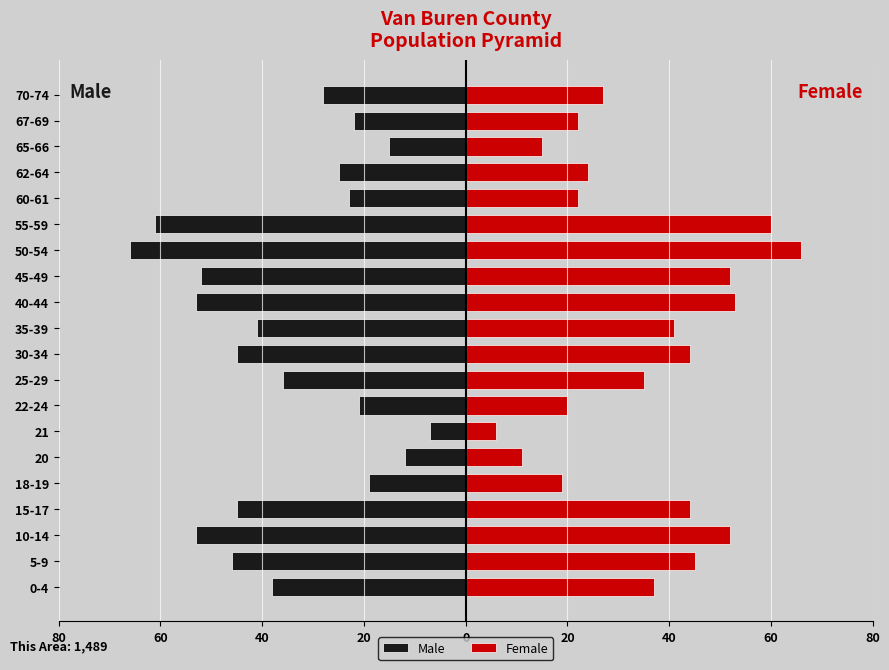

What are all the series names shown in the legend?

Male, Female